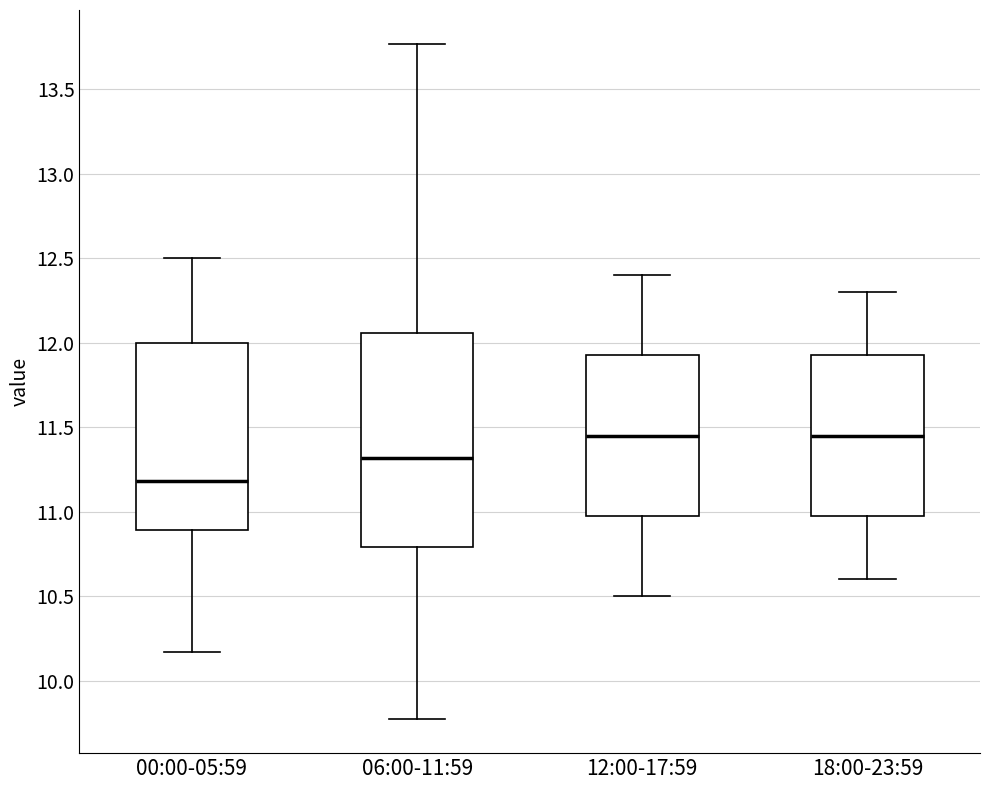

Reading left to right, read every box against the y-axis: the position of its median line, the range the box covers, and the ends of its whiskers. The values are not printed on the chart, so give them approximately, as read against the axis.

00:00-05:59: median 11.20, box 10.90 to 12.00, whiskers 10.15 to 12.50
06:00-11:59: median 11.30, box 10.80 to 12.05, whiskers 9.75 to 13.75
12:00-17:59: median 11.45, box 11.00 to 11.95, whiskers 10.50 to 12.40
18:00-23:59: median 11.45, box 11.00 to 11.95, whiskers 10.60 to 12.30